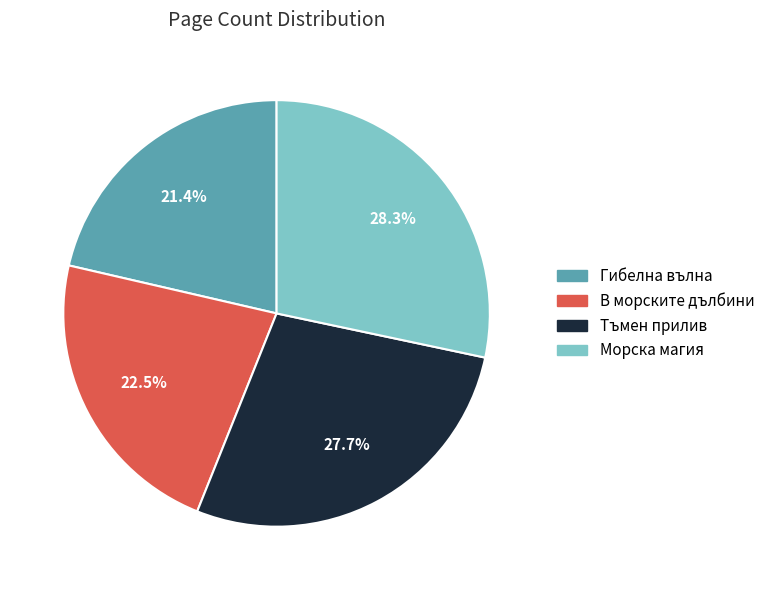

What is the largest slice in the pie chart?

Морска магия